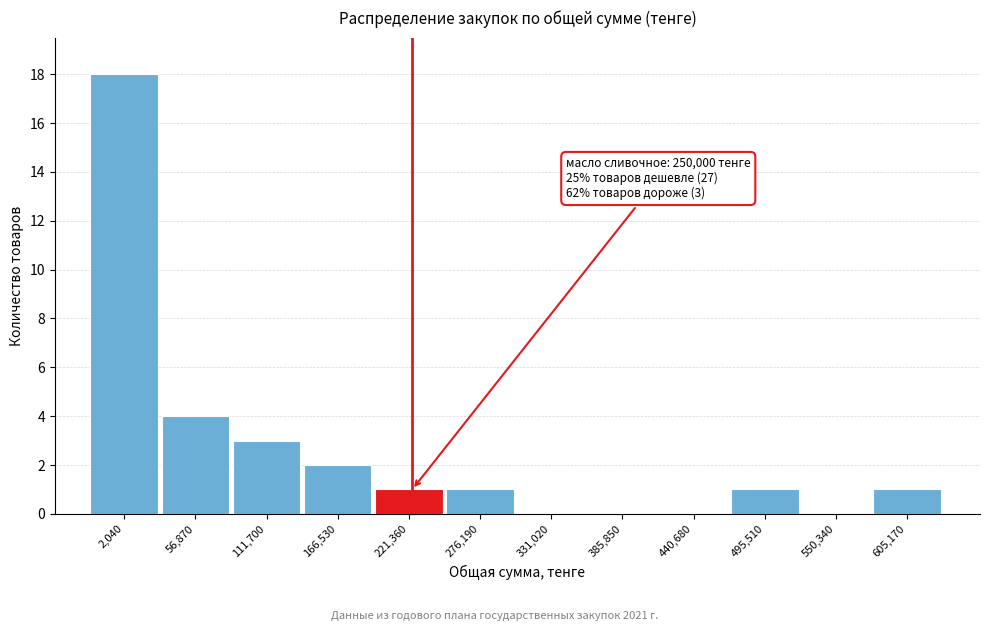

Reading left to right, transcribe all the data shown in this chart.

2,040=18	56,870=4	111,700=3	166,530=2	221,360=1	276,190=1	331,020=0	385,850=0	440,680=0	495,510=1	550,340=0	605,170=1